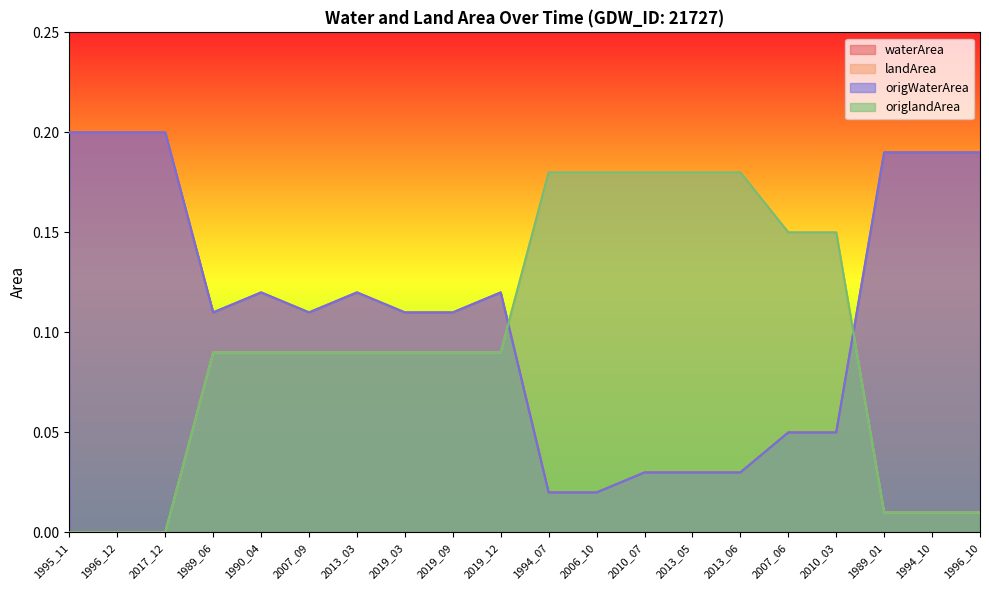

Which has a higher value, 1994_07 or 2010_03?

2010_03